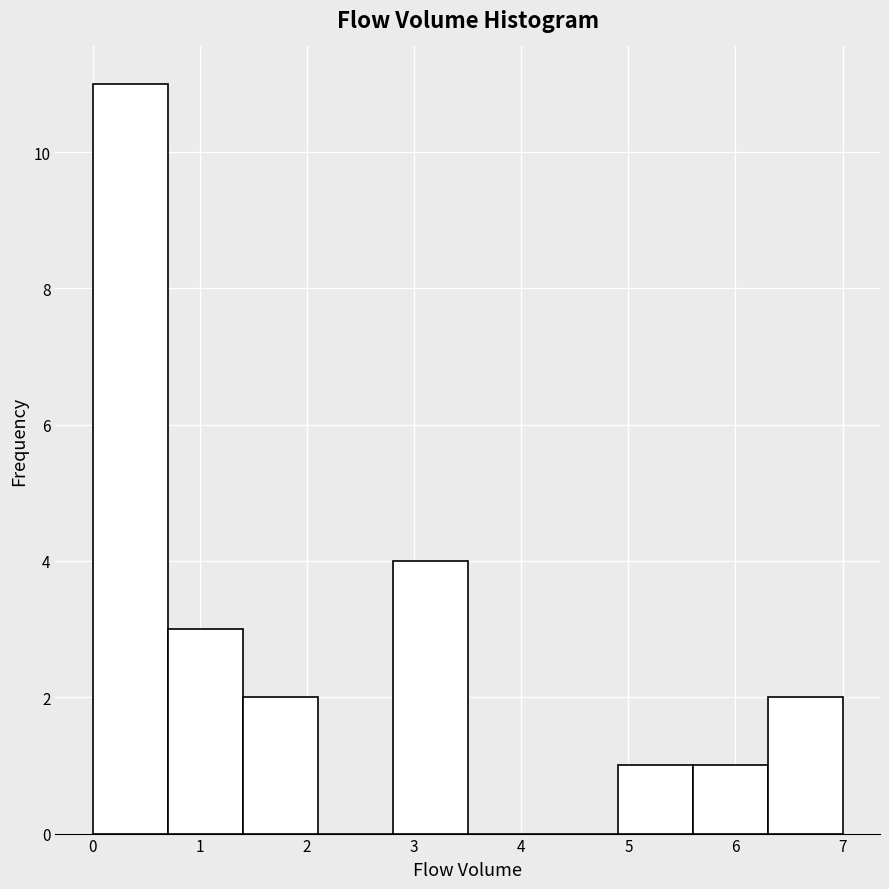

What is the height of the bar covering 5.6 to 6.3 on the x-axis? The values are not printed on the chart, so give them approximately, as read against the axis.

1